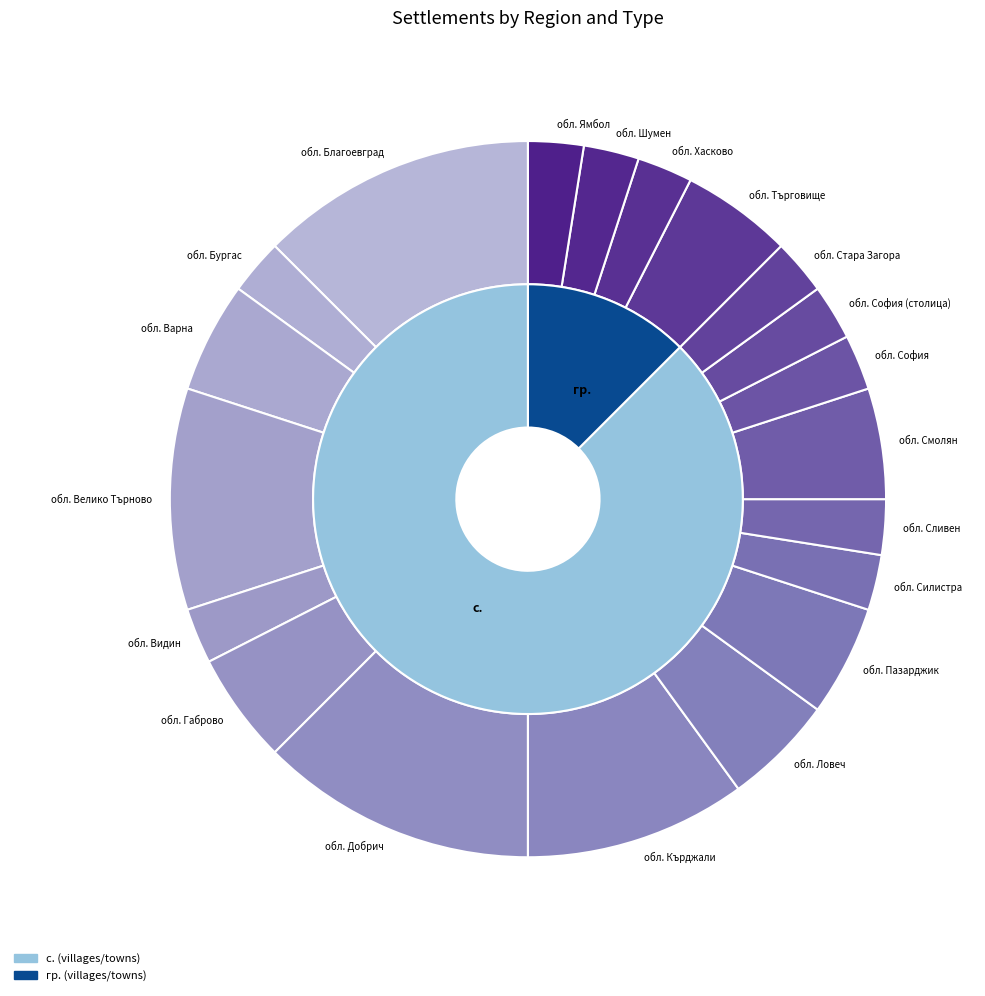

What percentage is the обл. Добрич slice, to the nearest percent?

12%